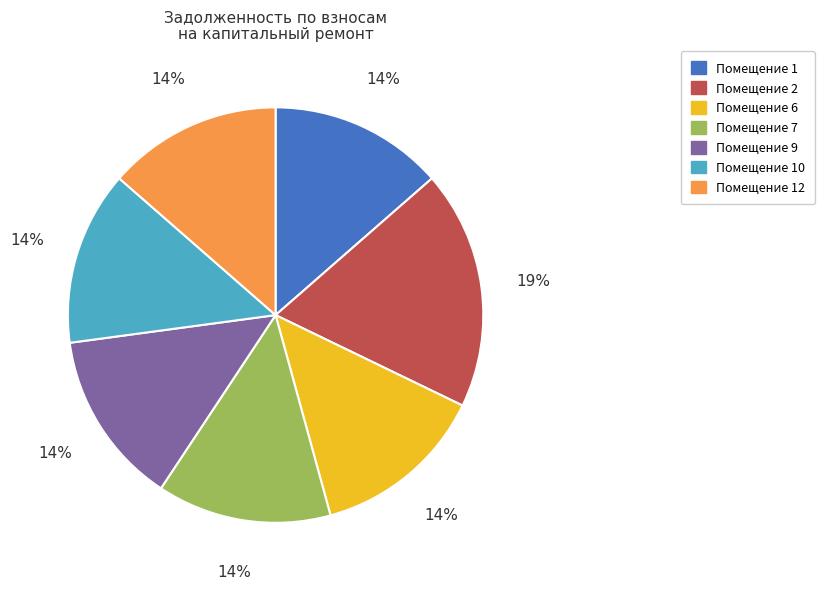

Is there a majority slice in this chart?

No